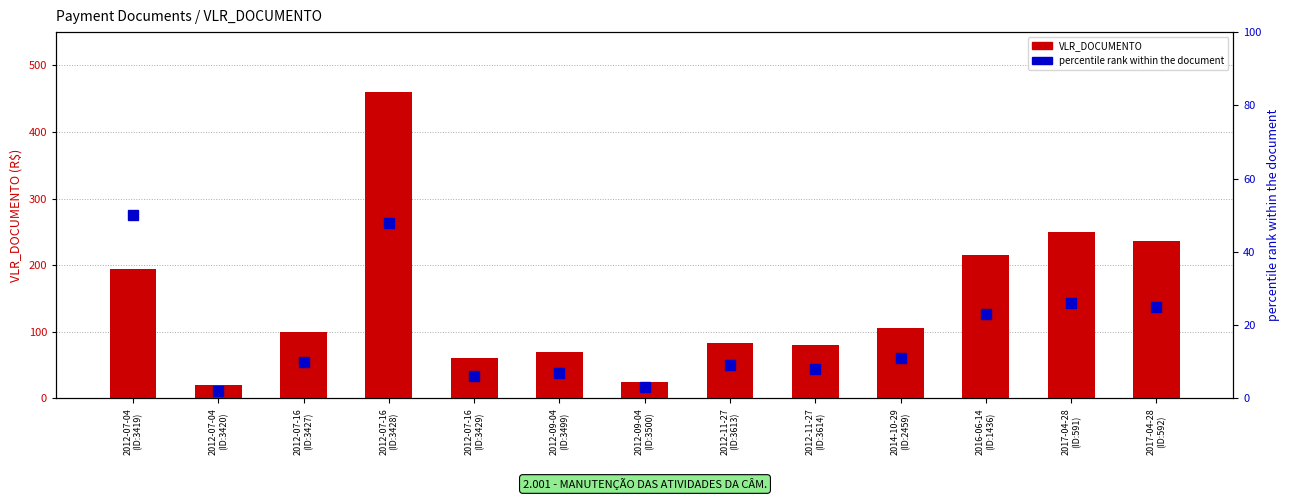

Which label corresponds to the largest value in the chart?

2012-07-16
(ID:3428)